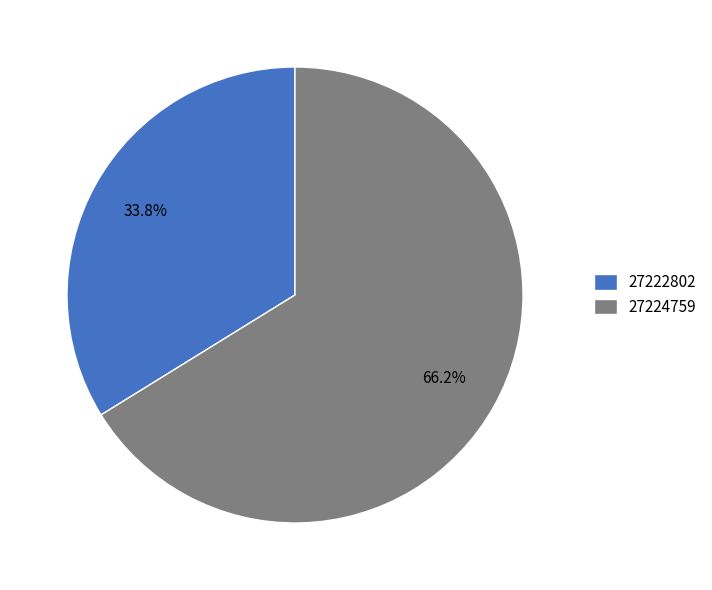

Which slice represents more than half of the pie?

27224759